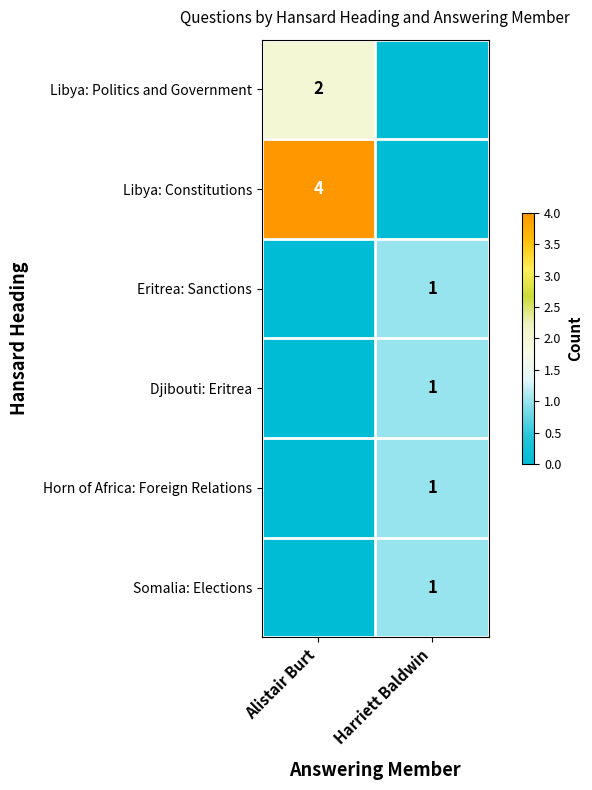

Between Alistair Burt and Harriett Baldwin, which is larger?

Alistair Burt